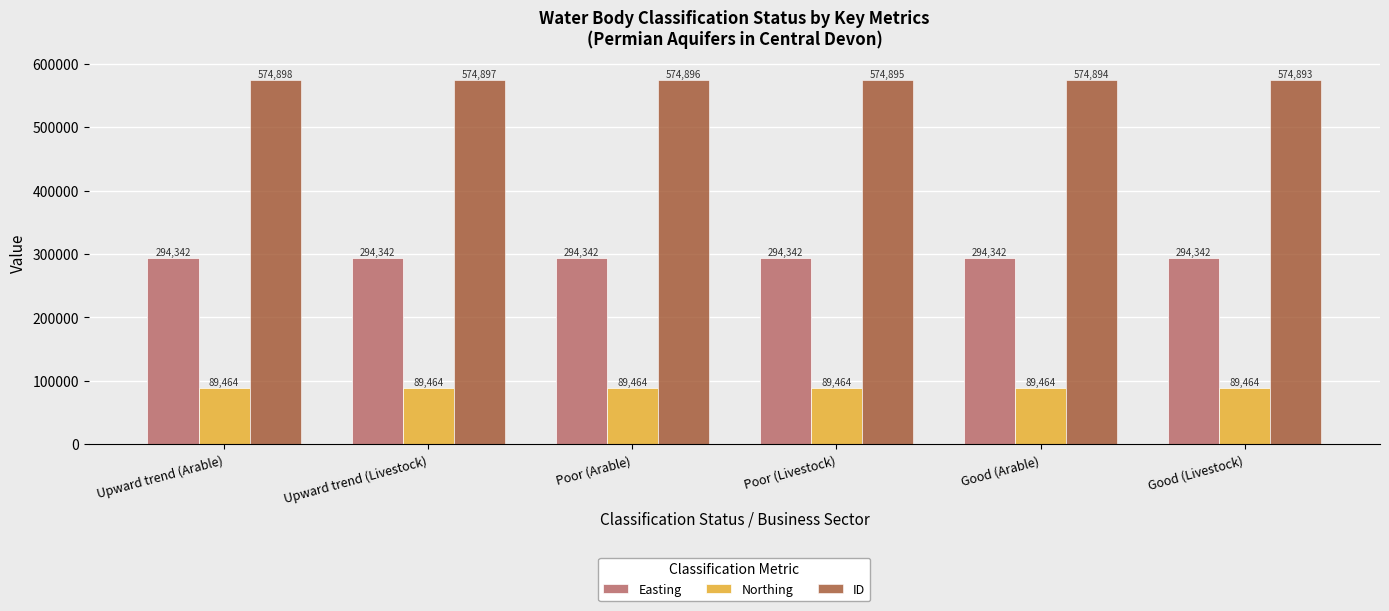

List the series in order of their peak value, lowest first.

Northing, Easting, ID